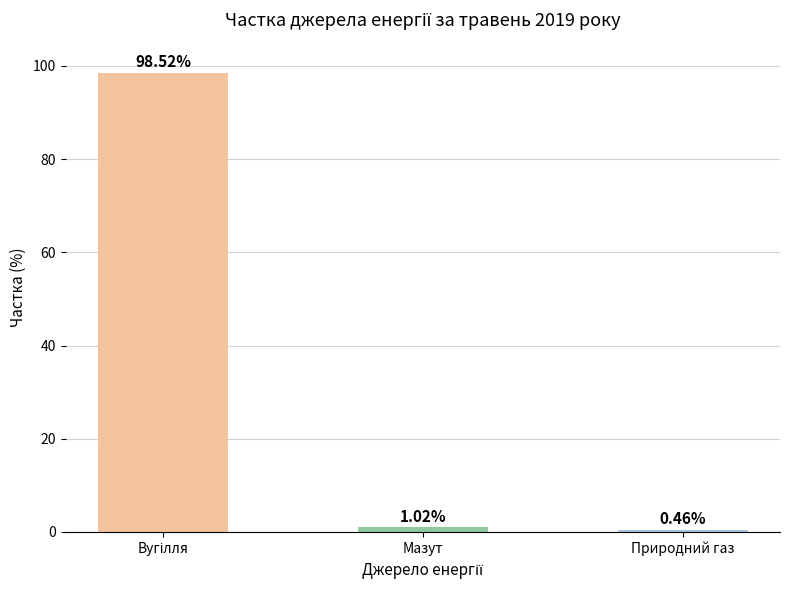

Where is the data nearest to the value 49?

Мазут